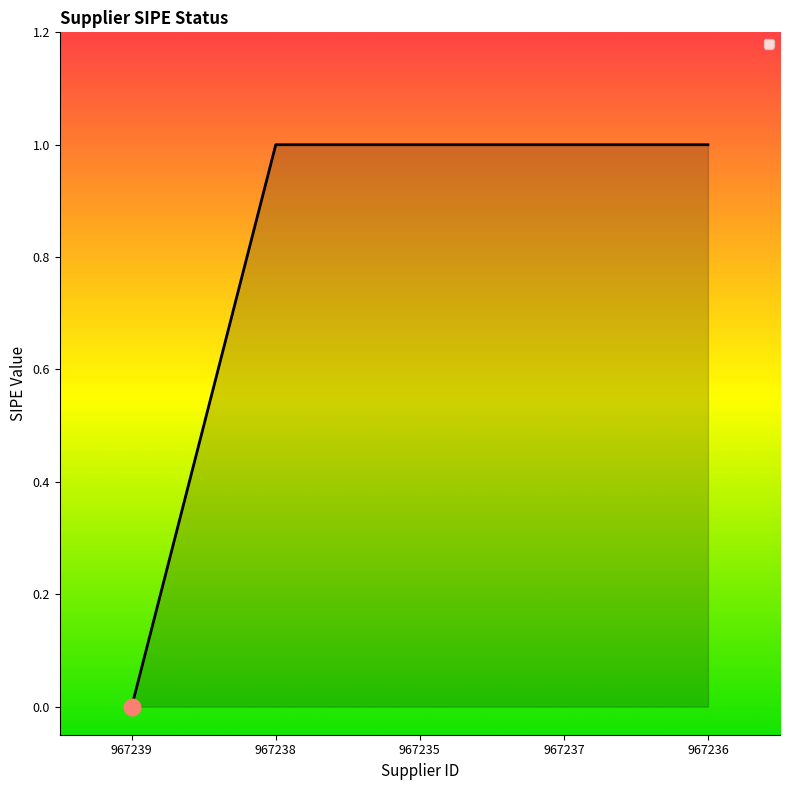

What position from the right is 967236?

1